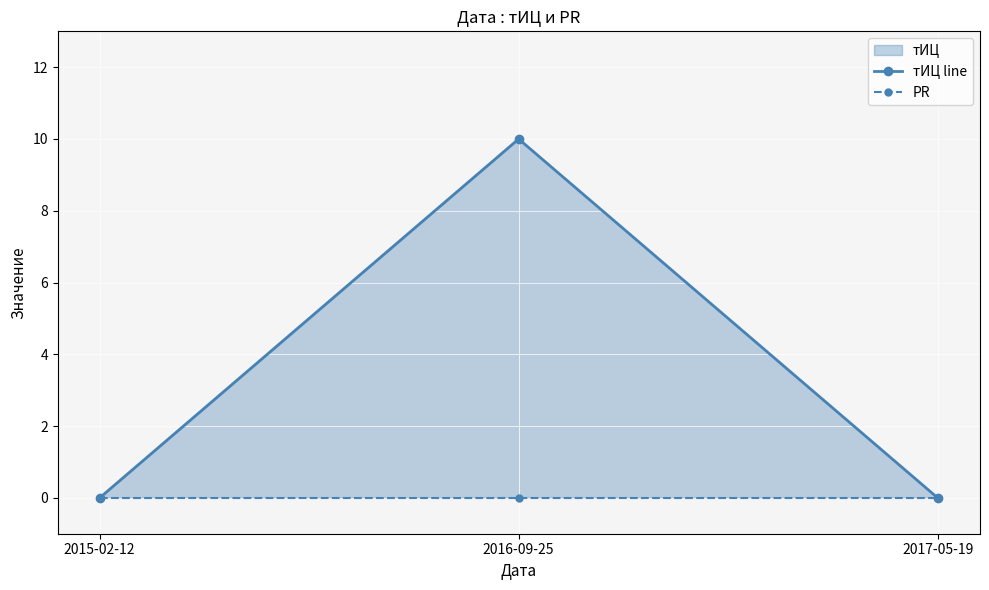

What position from the right is 2017-05-19?

1